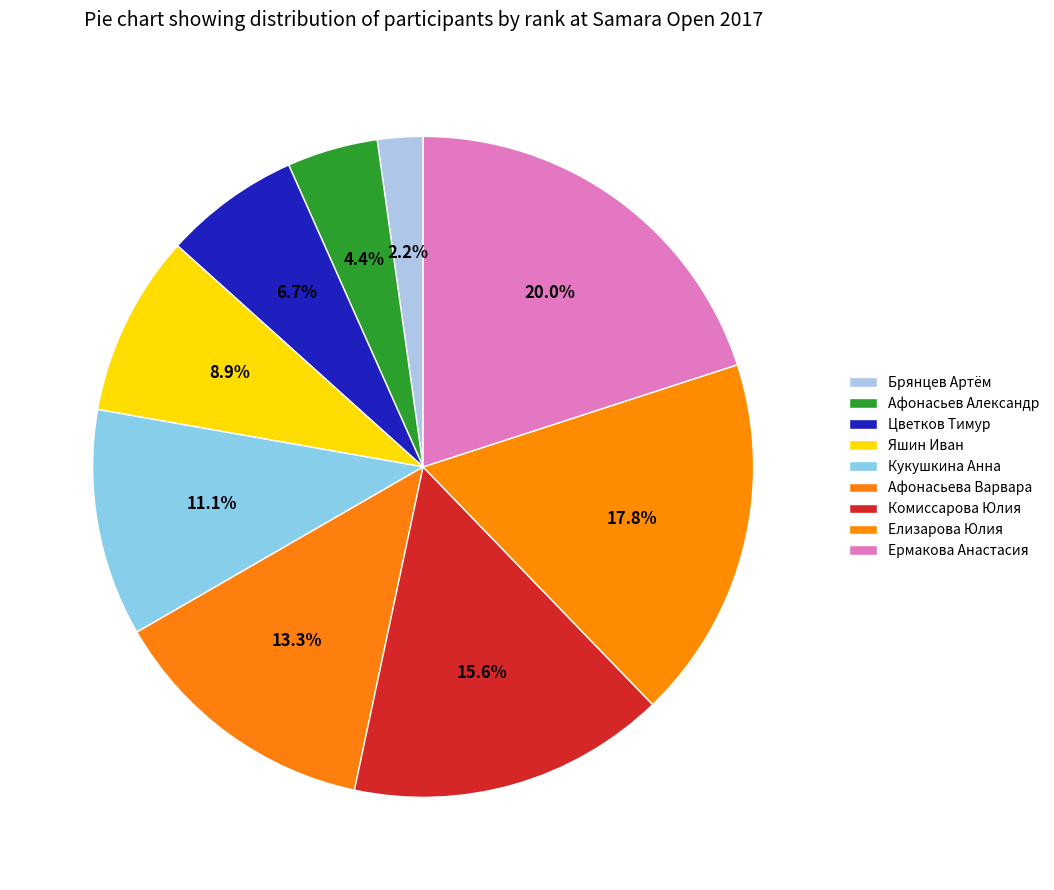

Between Афонасьева Варвара and Ермакова Анастасия, which is larger?

Ермакова Анастасия